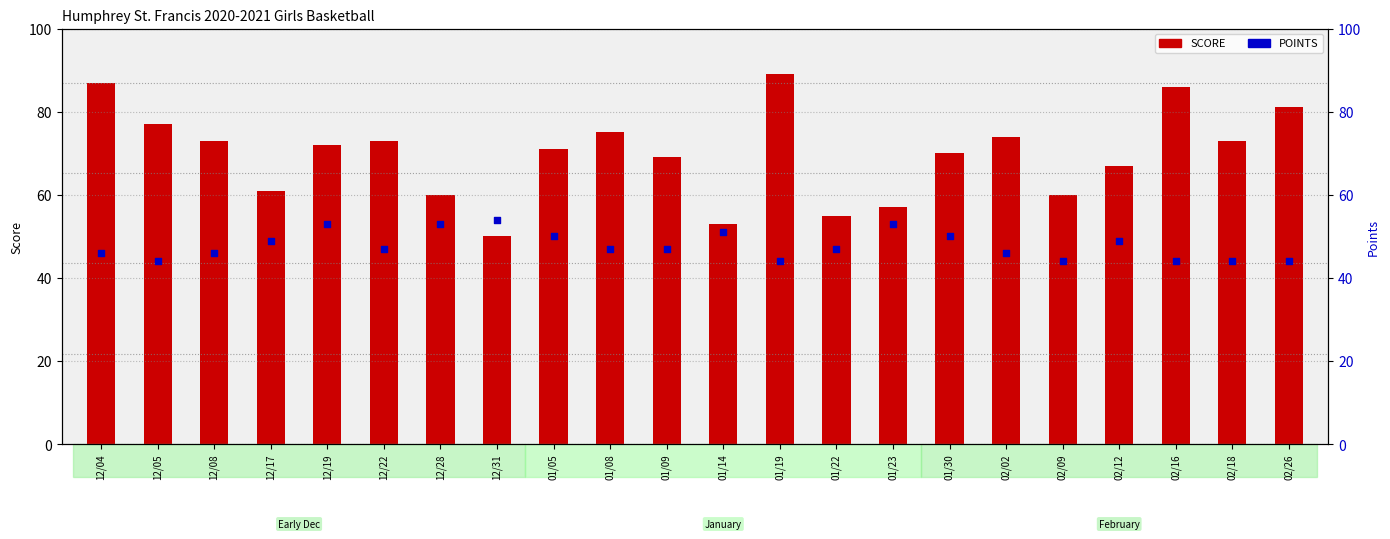

Which series has the widest spread of Y values?

SCORE